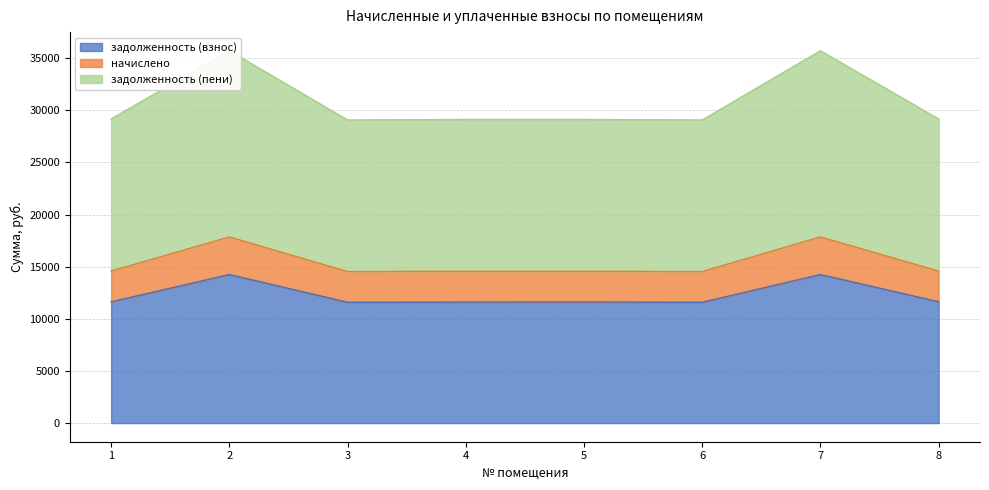

List the labels in order of задолженность (взнос) value, smallest first.

3, 6, 4, 5, 1, 8, 2, 7